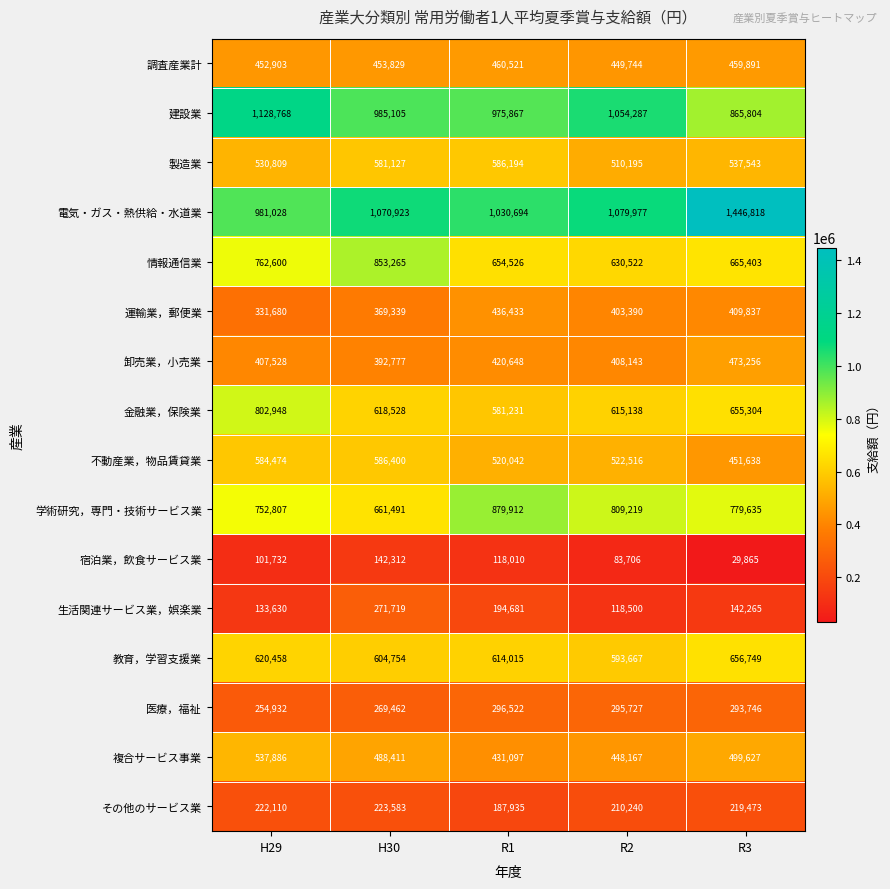

True or false: 生活関連サービス業，娯楽業 has a value of 189170 at R2.

False